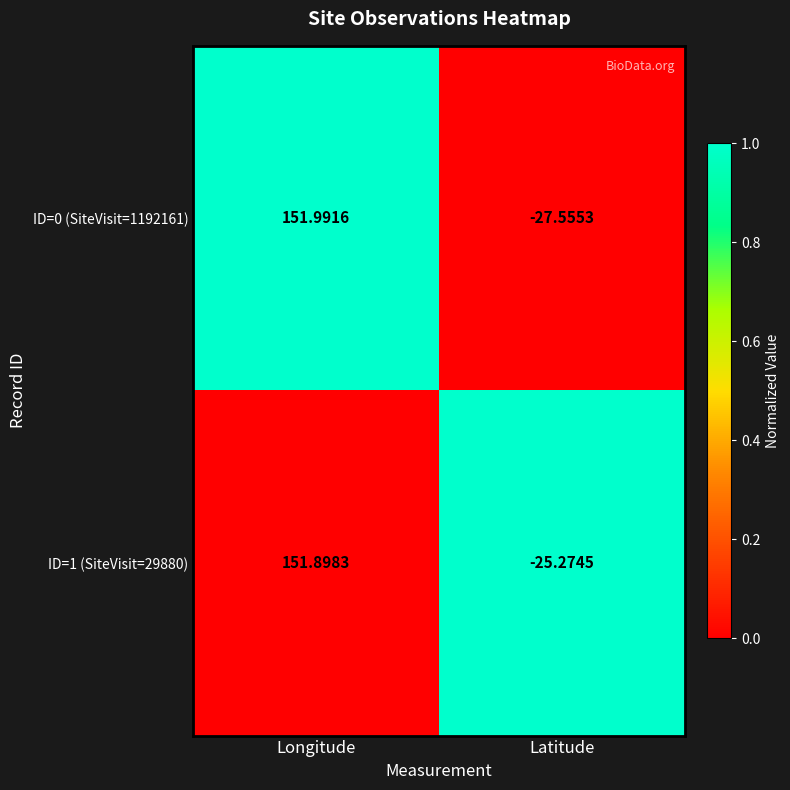

Rank the categories by ID=1 (SiteVisit=29880) value from highest to lowest.

Longitude, Latitude